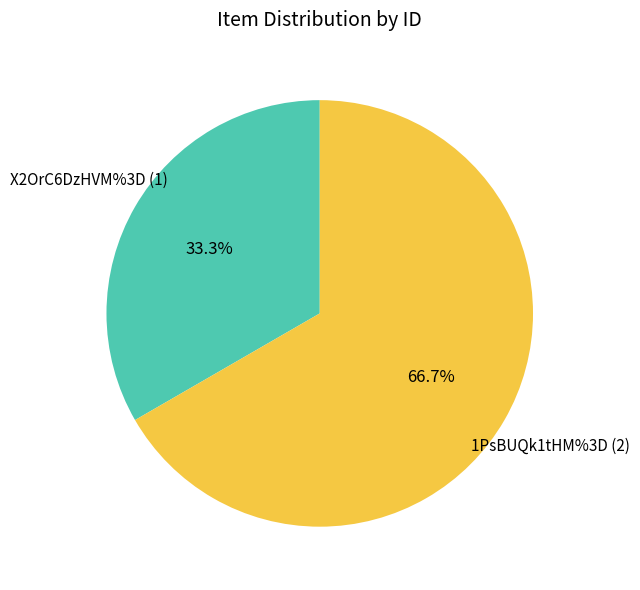

Rank the categories by value from highest to lowest.

1PsBUQk1tHM%3D, X2OrC6DzHVM%3D